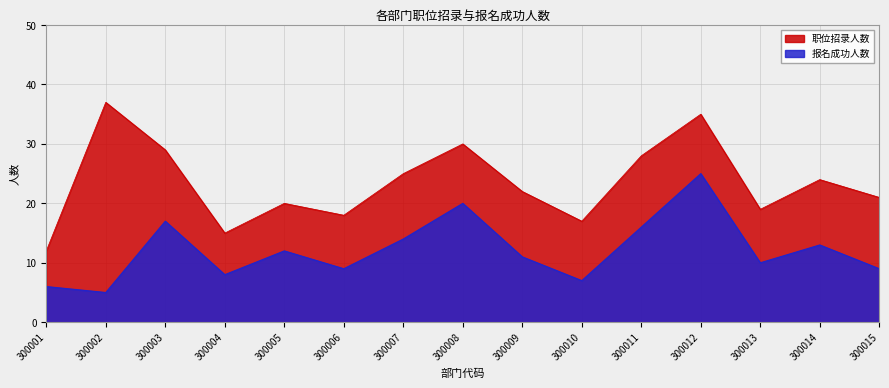

Which series has the largest range (max minus min)?

职位招录人数